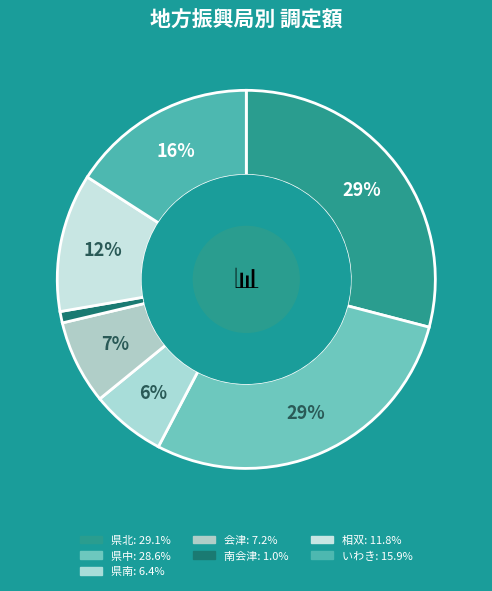

To the nearest percent, what portion does 県南 represent?

6%